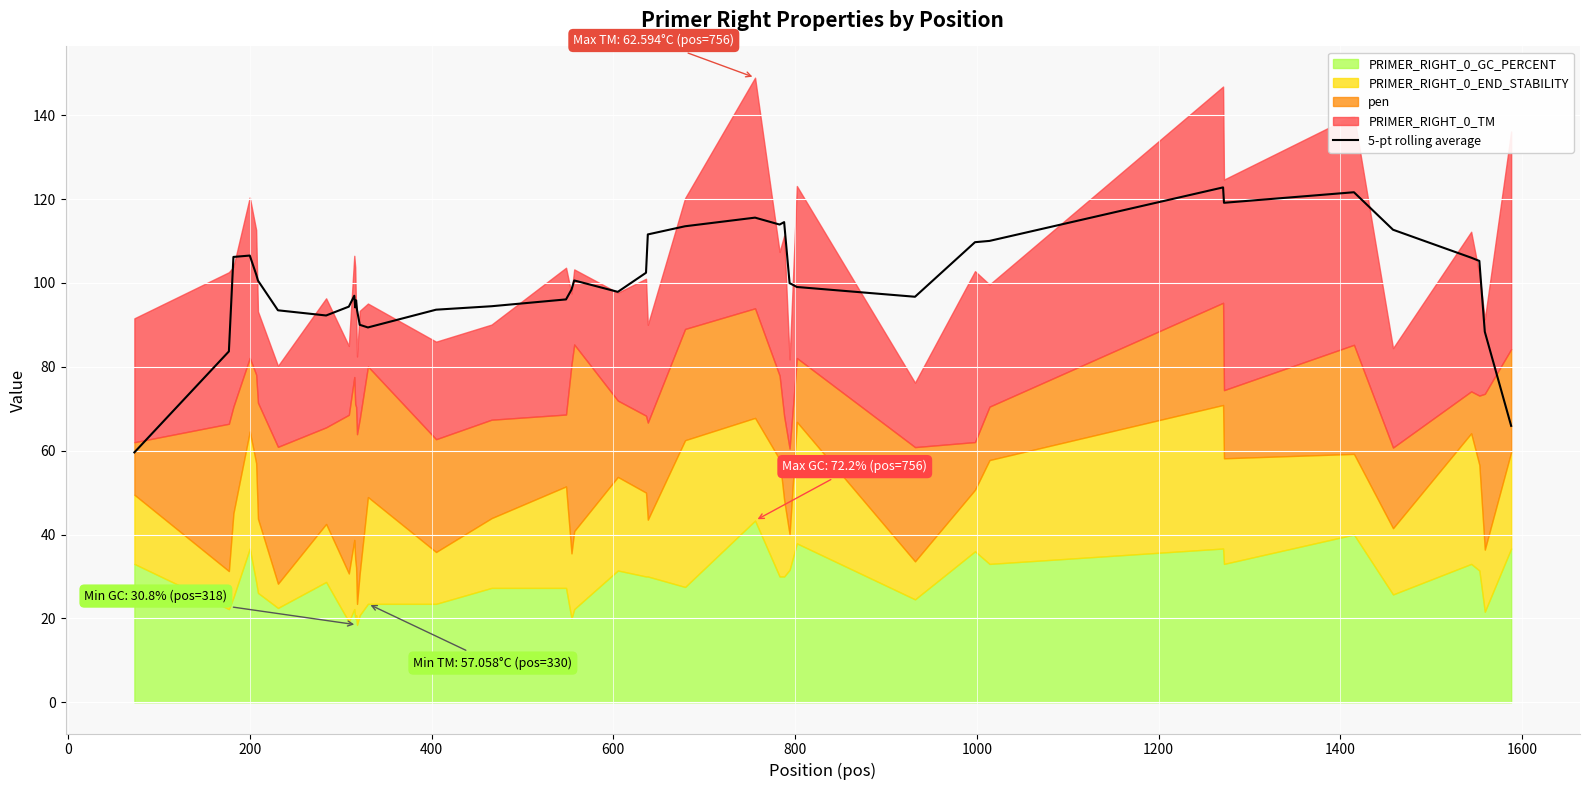

What is the highest value of the 5-pt rolling average series?

122.8